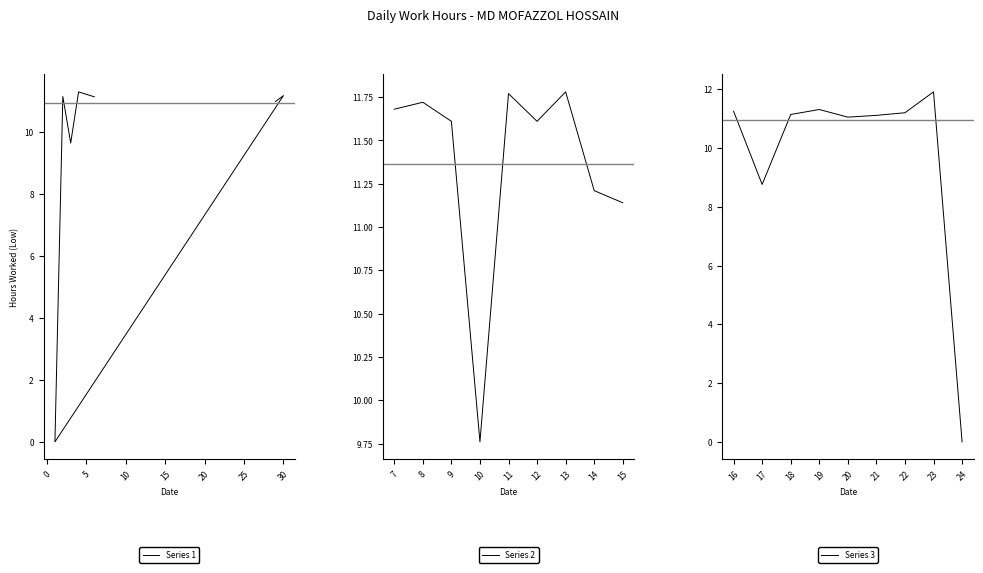

What is the maximum value shown in the chart?

11.9